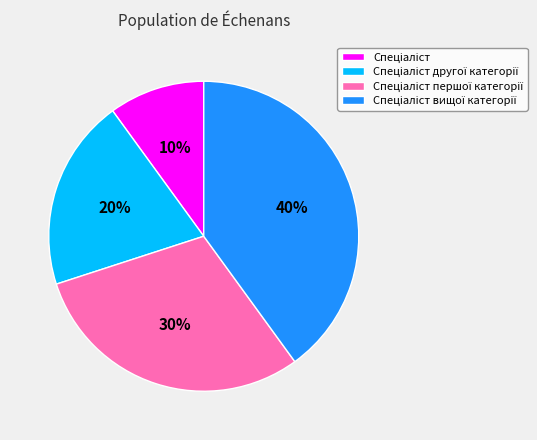

To the nearest percent, what is the difference between the largest and smallest slice percentages?

30%